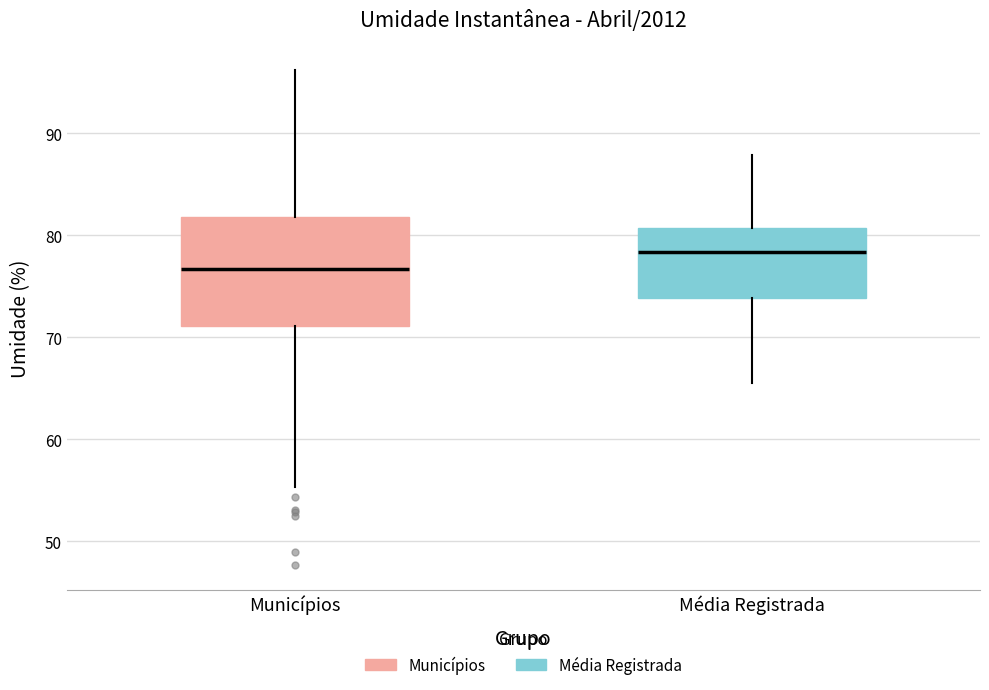

Which box is the tallest, from its lower edge to its upper edge?

Municípios